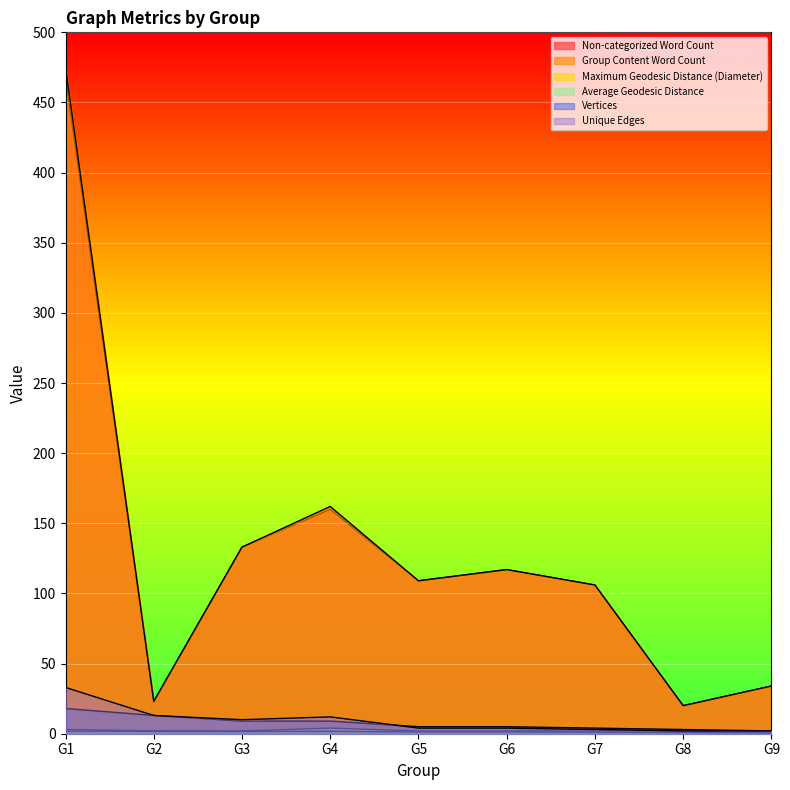

Rank the series by their maximum value, from lowest to highest.

Average Geodesic Distance, Maximum Geodesic Distance (Diameter), Vertices, Unique Edges, Non-categorized Word Count, Group Content Word Count